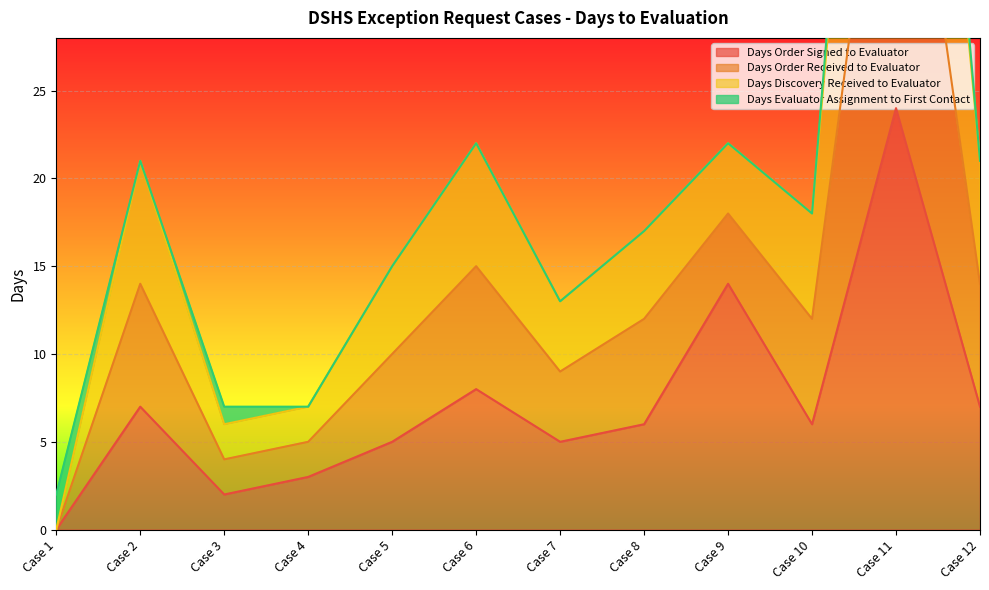

At how many categories does at least one series exceed 64?

1